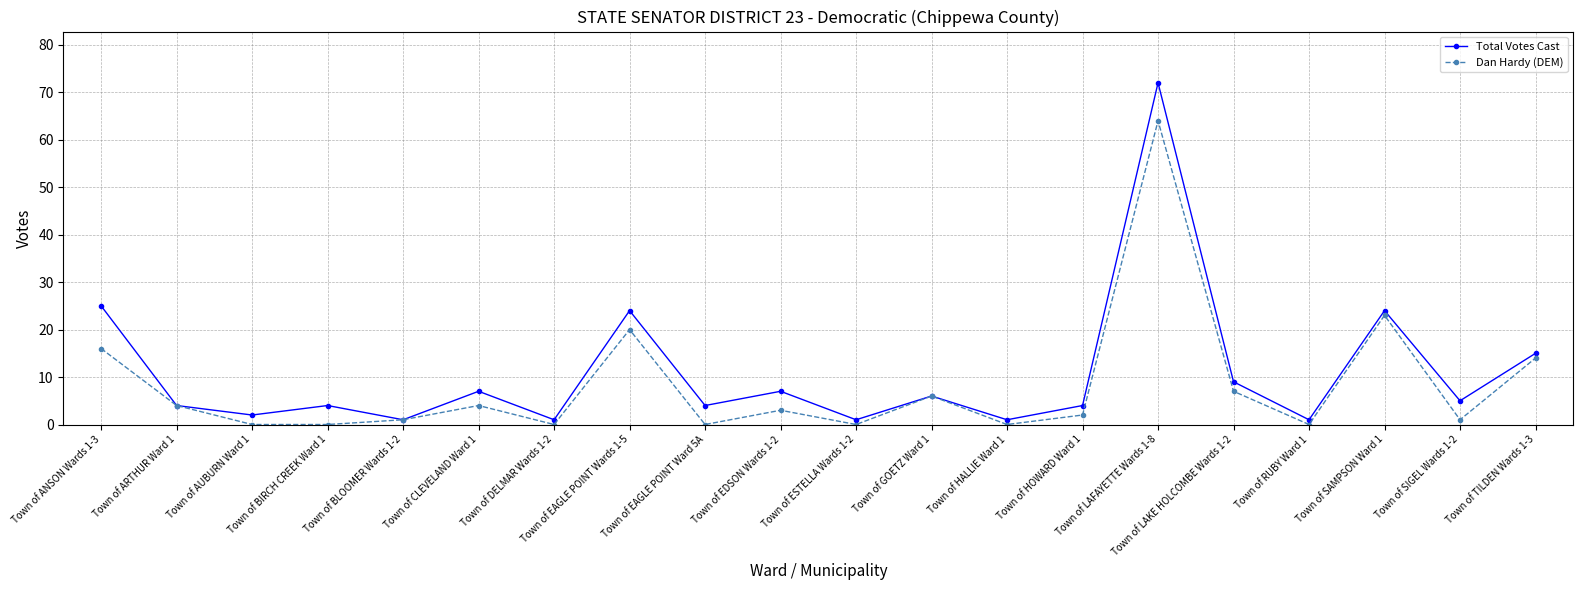

What is the total value across all series at Town of ARTHUR Ward 1?

8